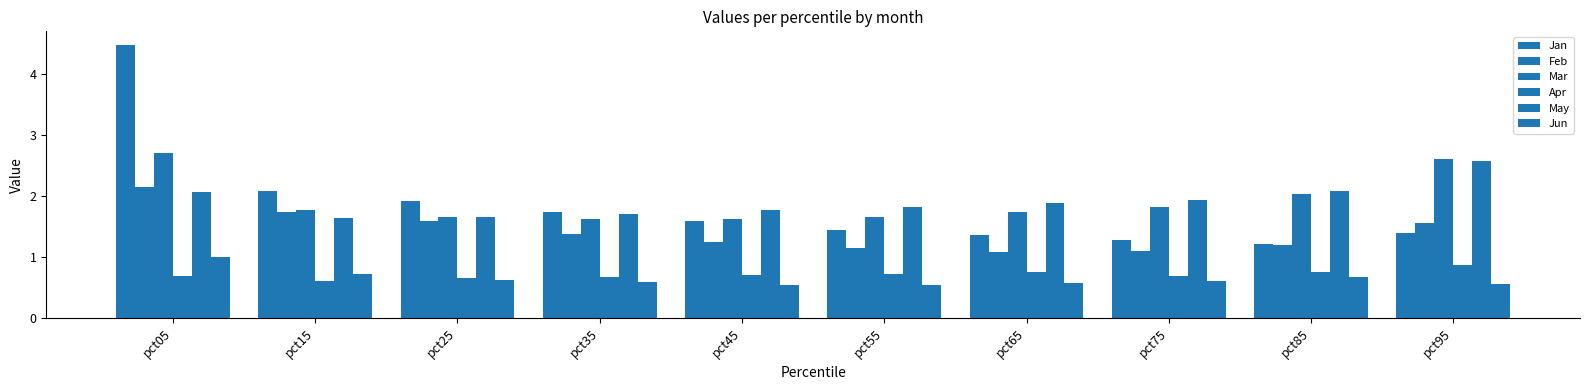

Are the bars grouped side by side (vs. stacked)?

Yes